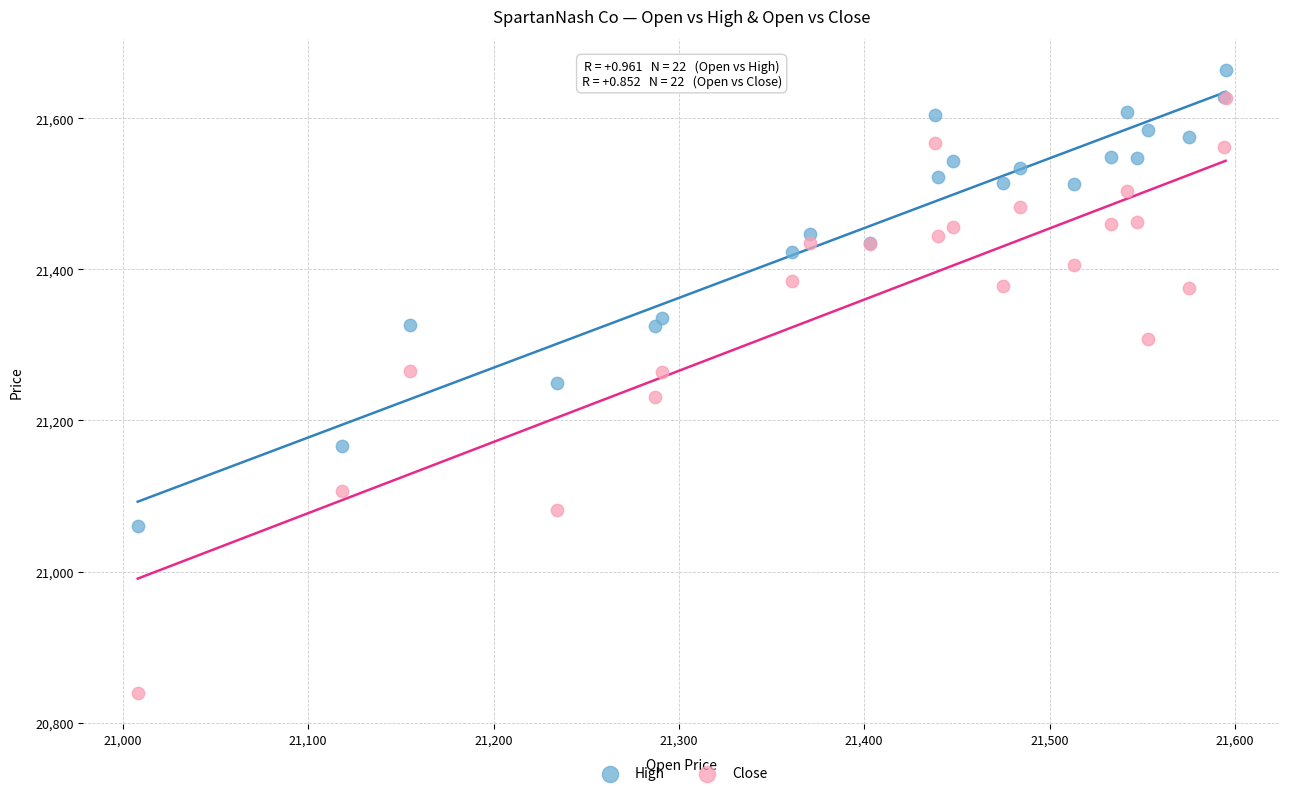

What are all the series names shown in the legend?

High, Close